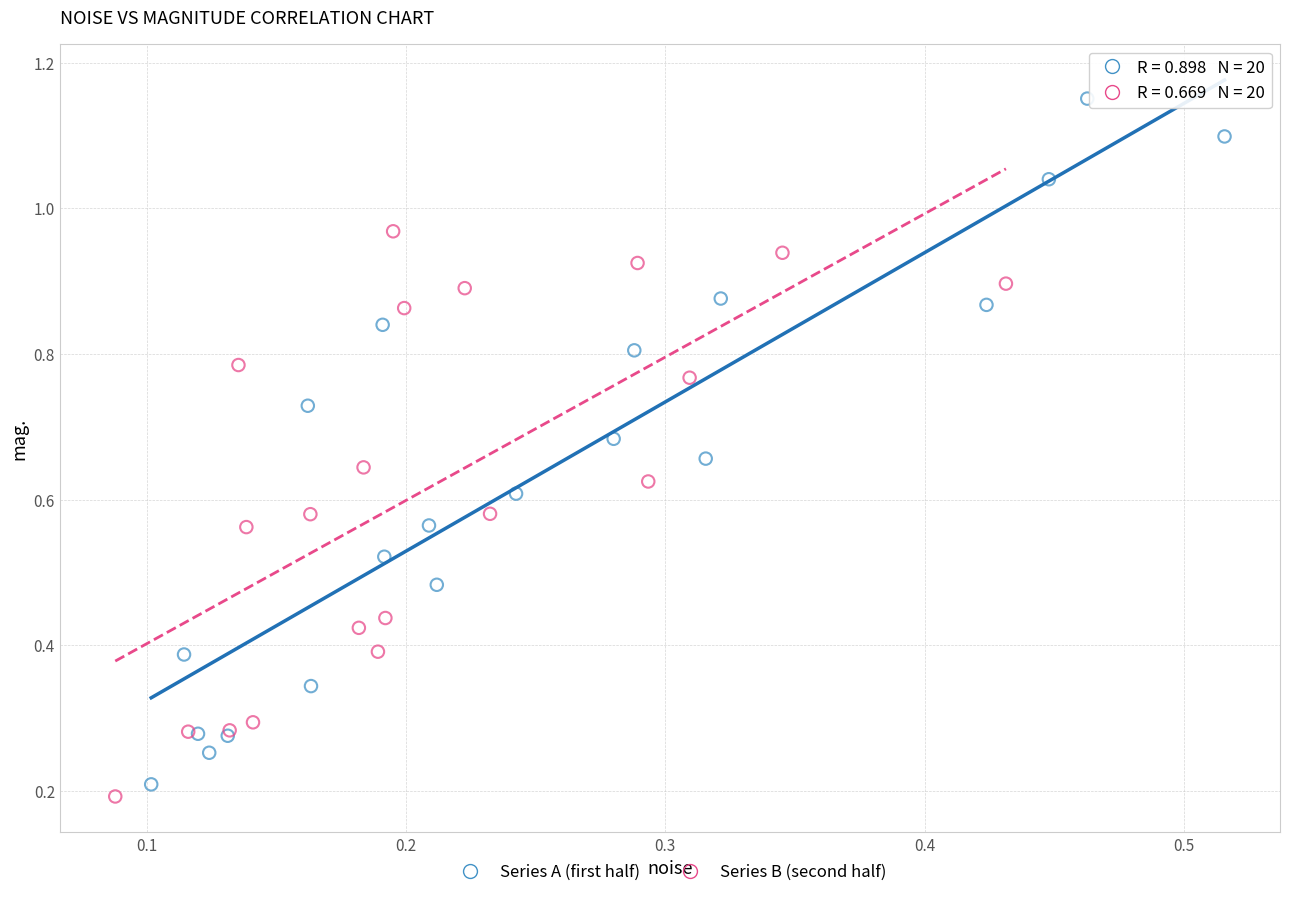

What are all the series names shown in the legend?

Series A (first half), Series B (second half)